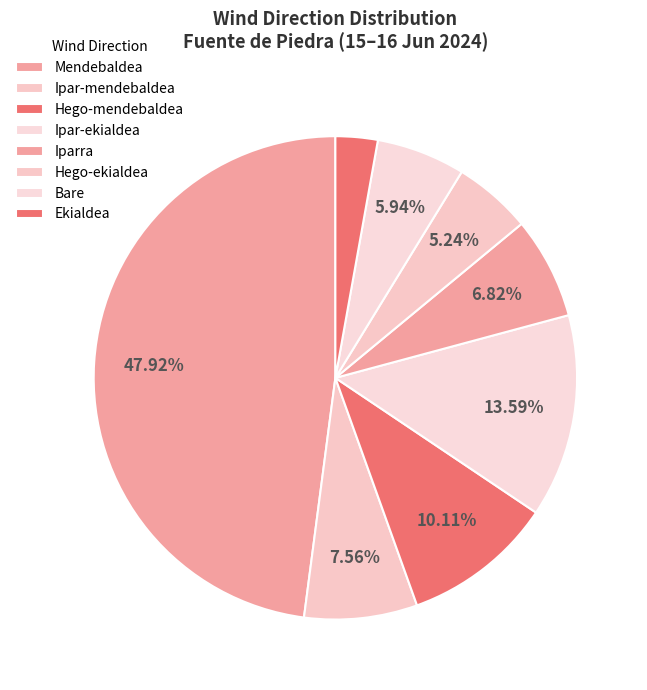

How many slices are in this pie chart?

8